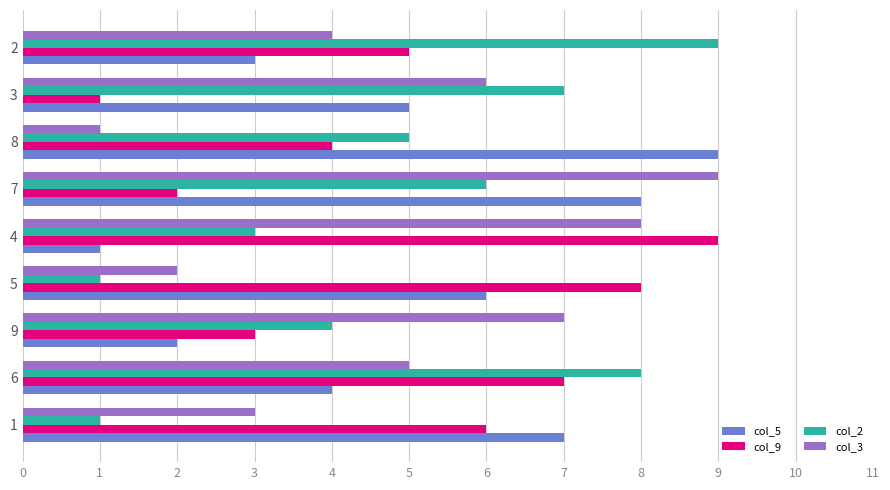

The value of col_2 at 1 is 0. True or false?

False